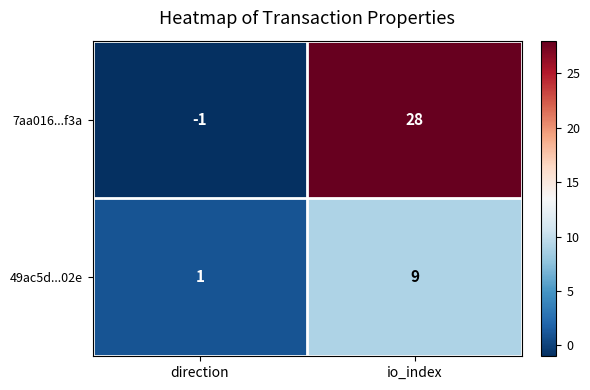

At direction, list the series in order from smallest to largest.

7aa016...f3a, 49ac5d...02e